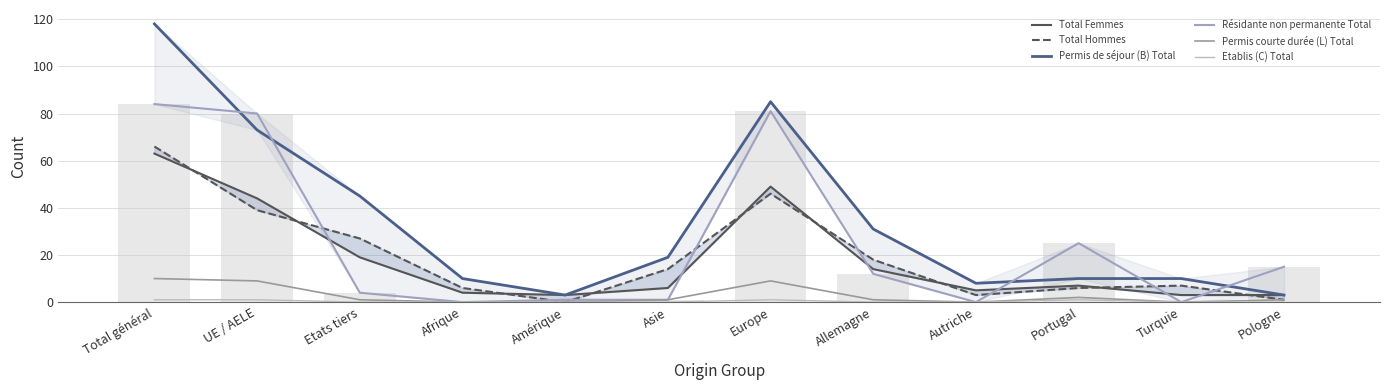

True or false: Total Femmes has a value of 77 at Europe.

False